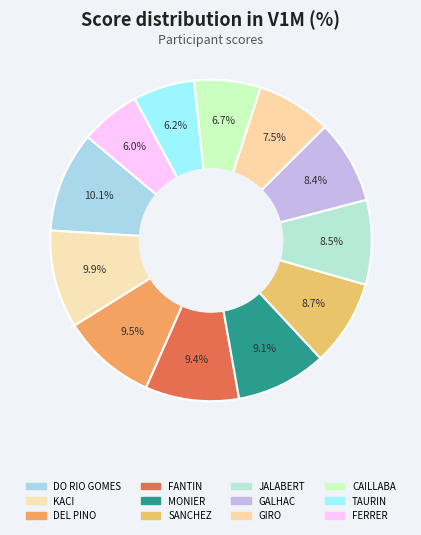

How much of the chart is everything except GIRO?

92.5%